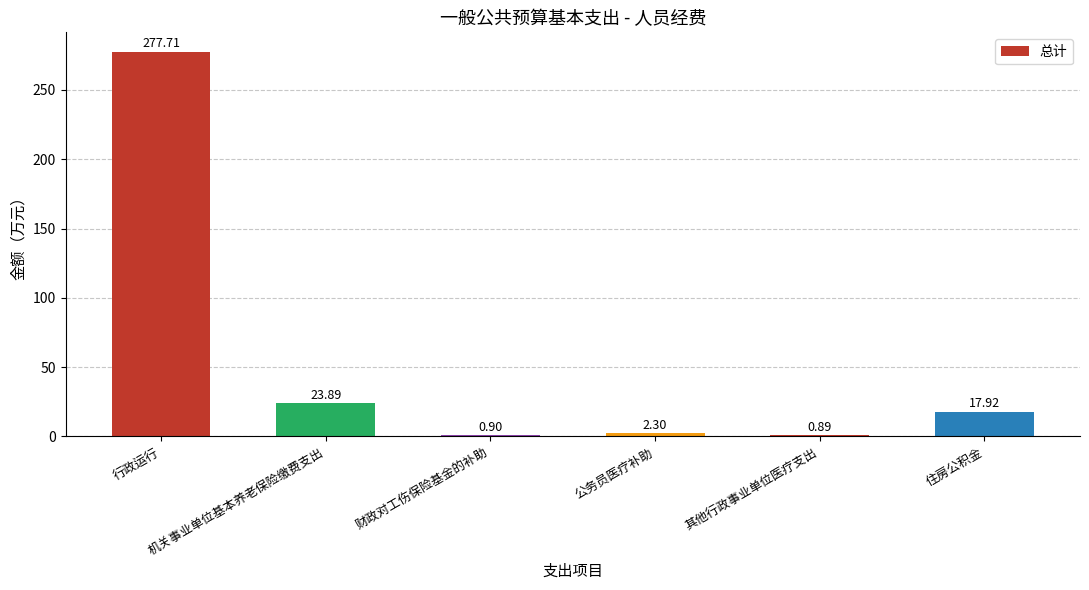

True or false: the data shows 72.2 at 行政运行.

False